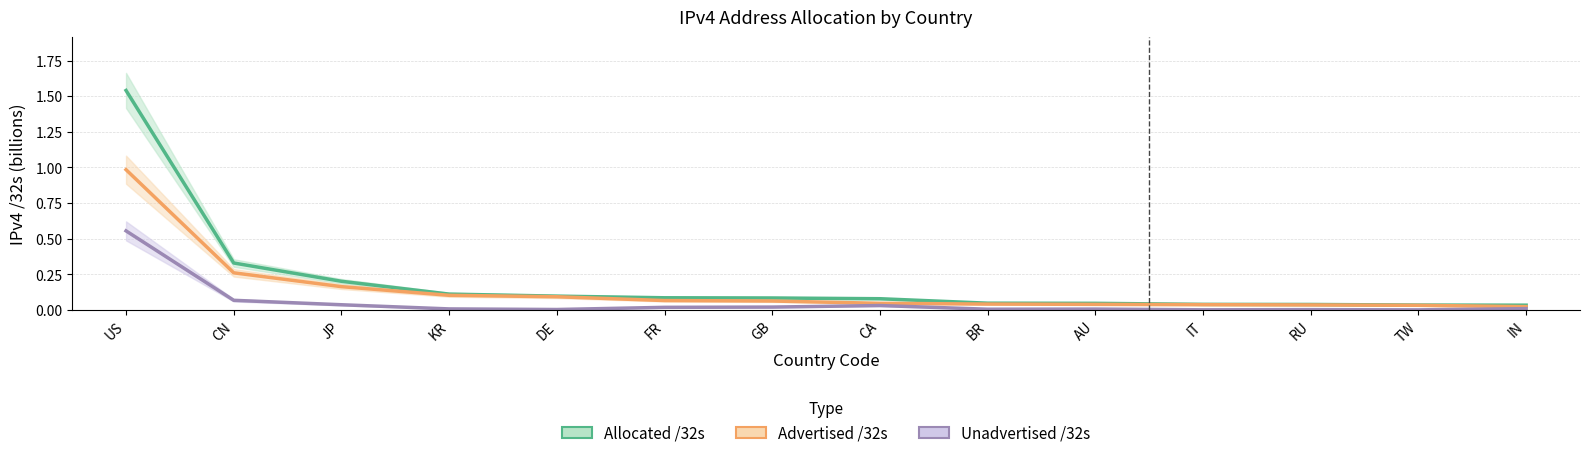

True or false: allocated_32s and unadvertised_32s cross at least once.

False